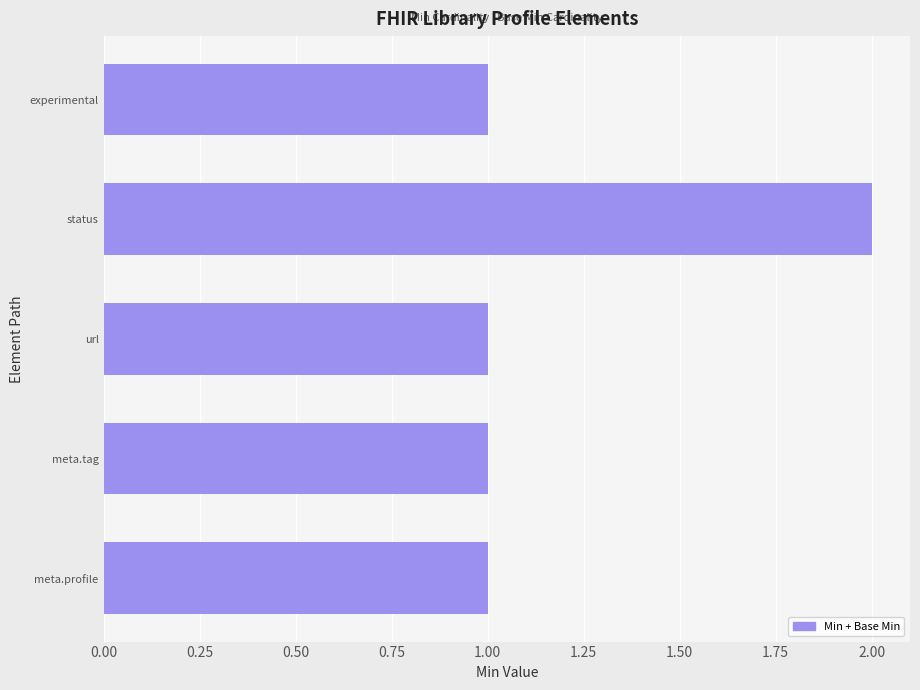

What is the ratio of the value at experimental to the value at meta.profile?

1.0